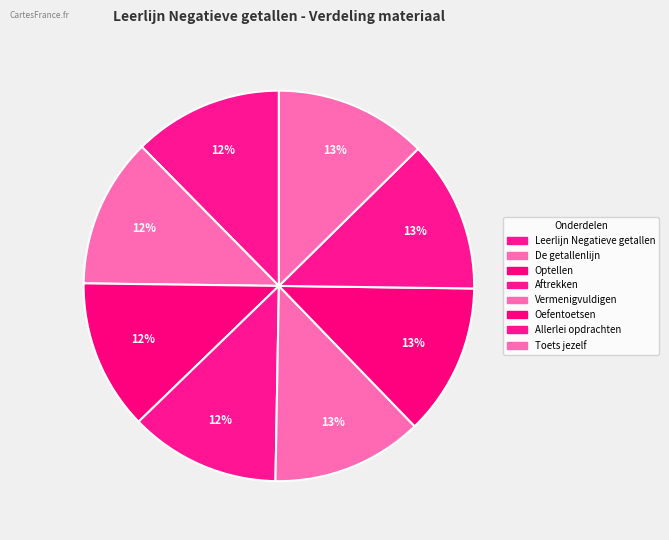

To the nearest percent, what portion does De getallenlijn represent?

12%